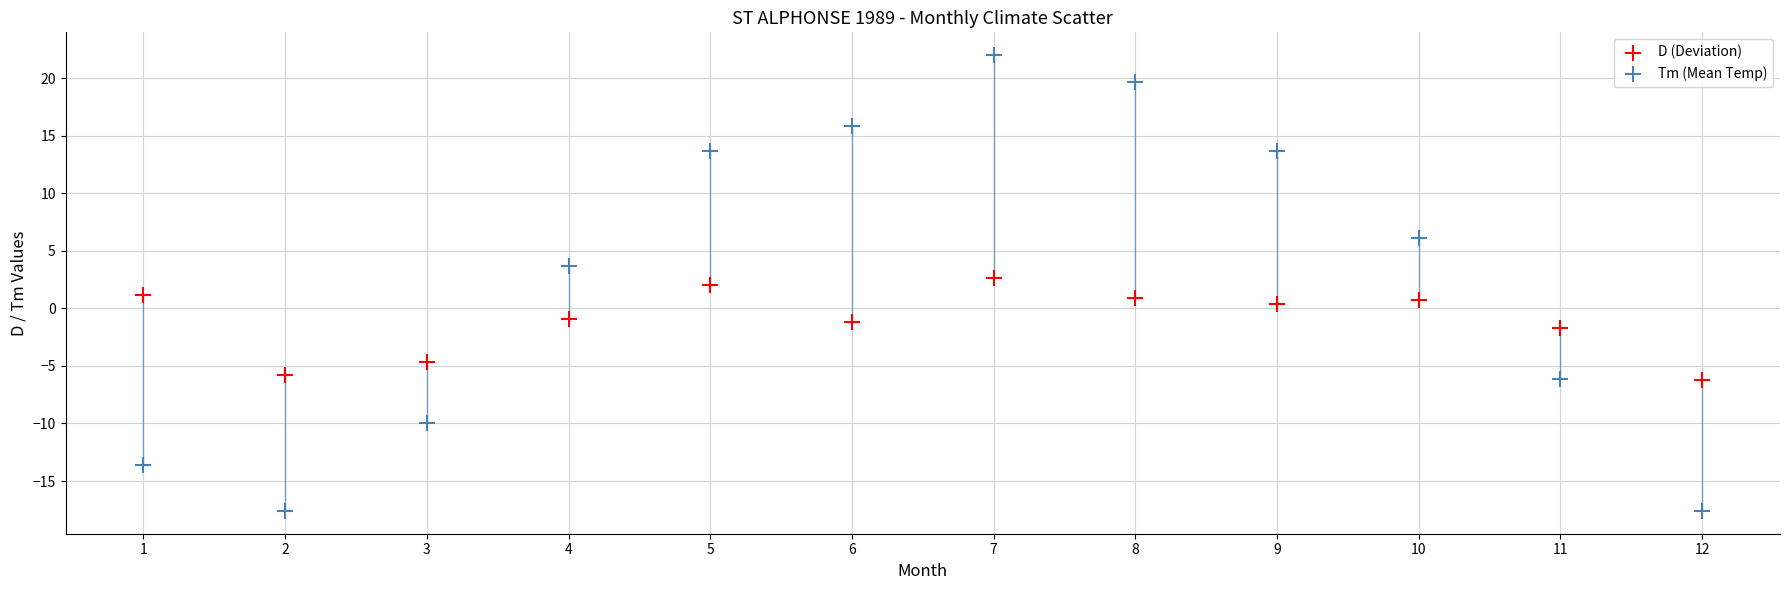

Which series reaches the maximum Y coordinate?

Tm (Mean Temp)